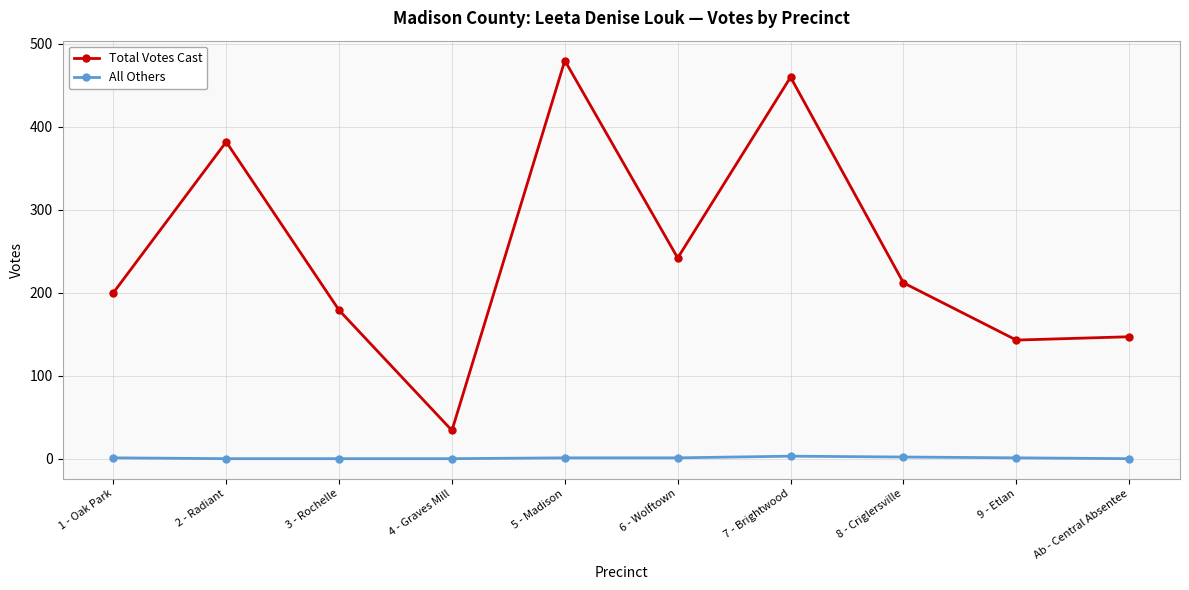

Which series has the largest range (max minus min)?

Total Votes Cast